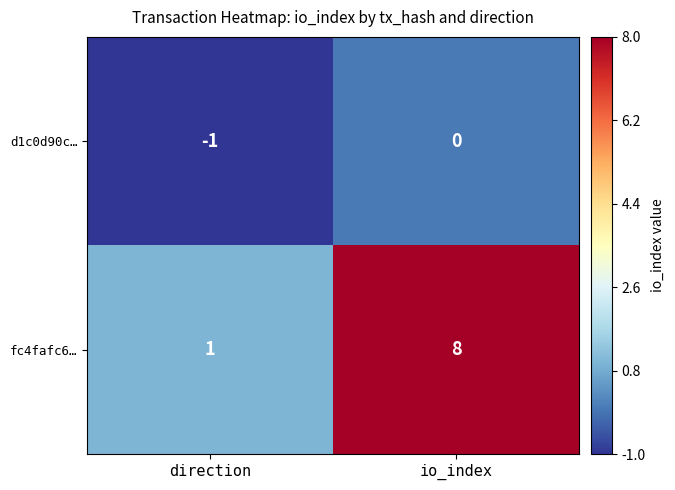

Which series has the widest spread of values?

fc4fafc6…